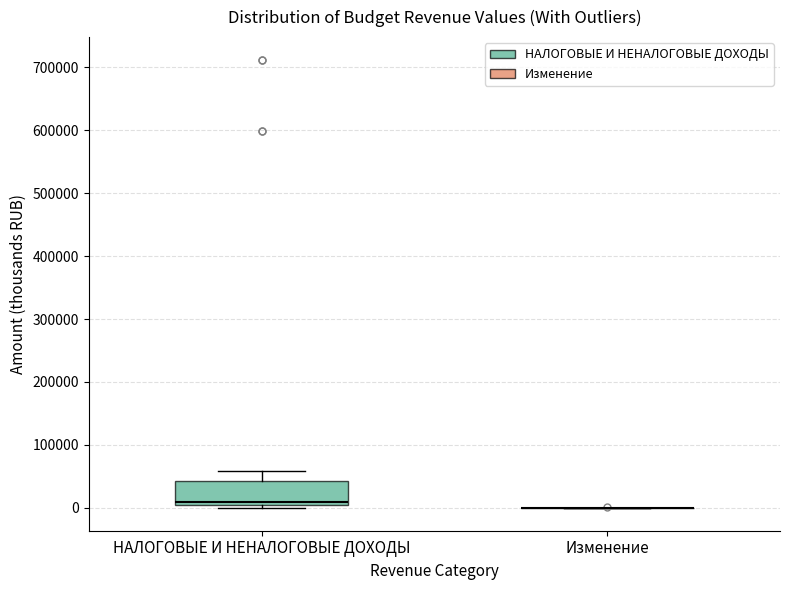

Reading left to right, read every box against the y-axis: the position of its median line, the range the box covers, and the ends of its whiskers. The values are not printed on the chart, so give them approximately, as read against the axis.

НАЛОГОВЫЕ И НЕНАЛОГОВЫЕ ДОХОДЫ: median 10000, box 0 to 40000, whiskers 0 (just below the box's lower edge) to 60000
Изменение: box collapsed to a line at 0, whiskers 0 to 0